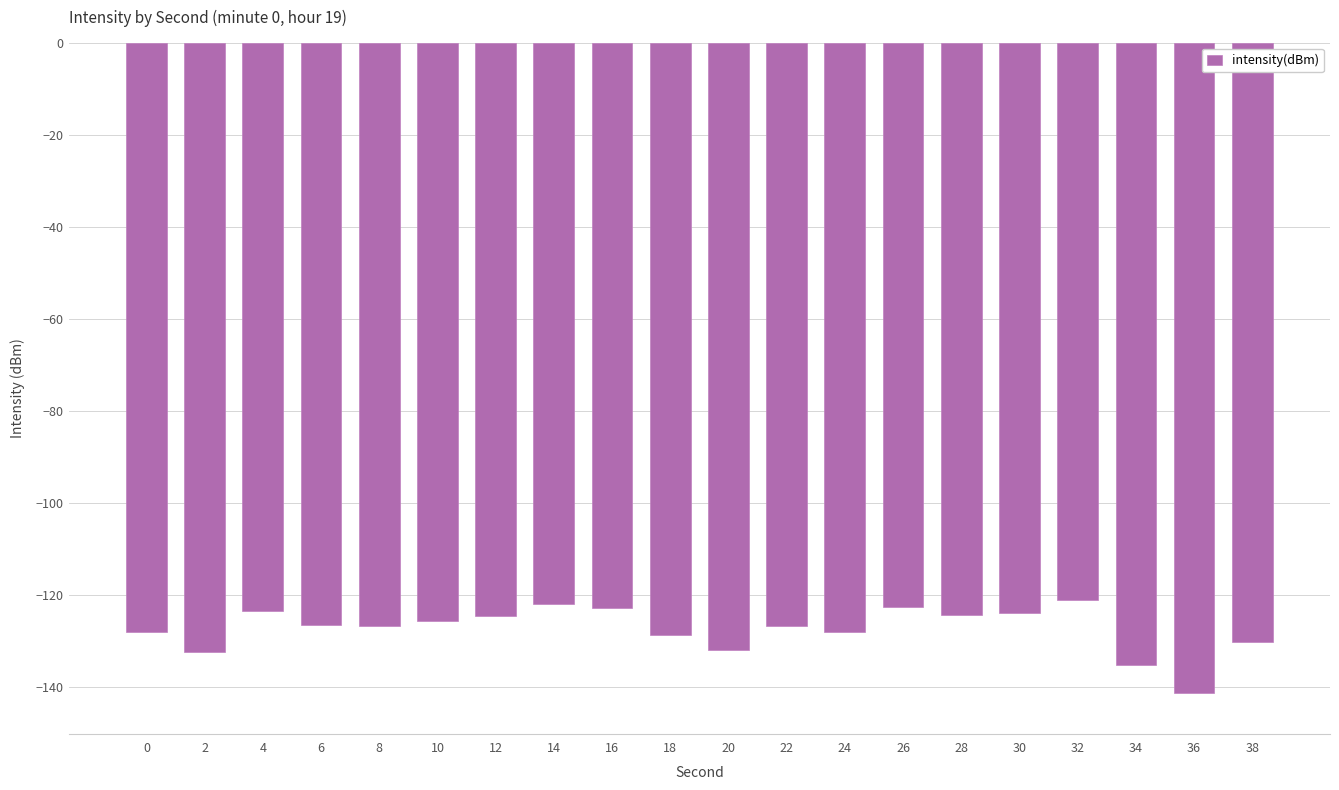

True or false: the data shows -123.8 at 30.

True